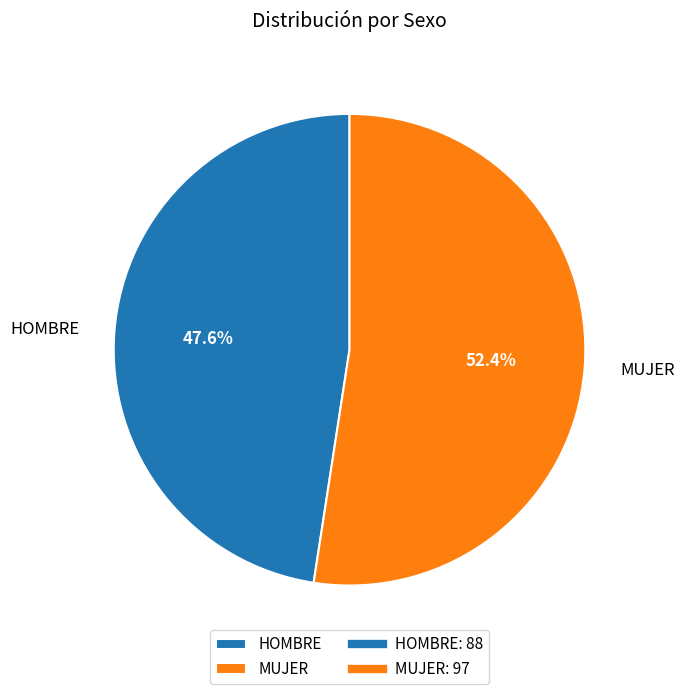

Which category has the biggest portion of the pie?

MUJER